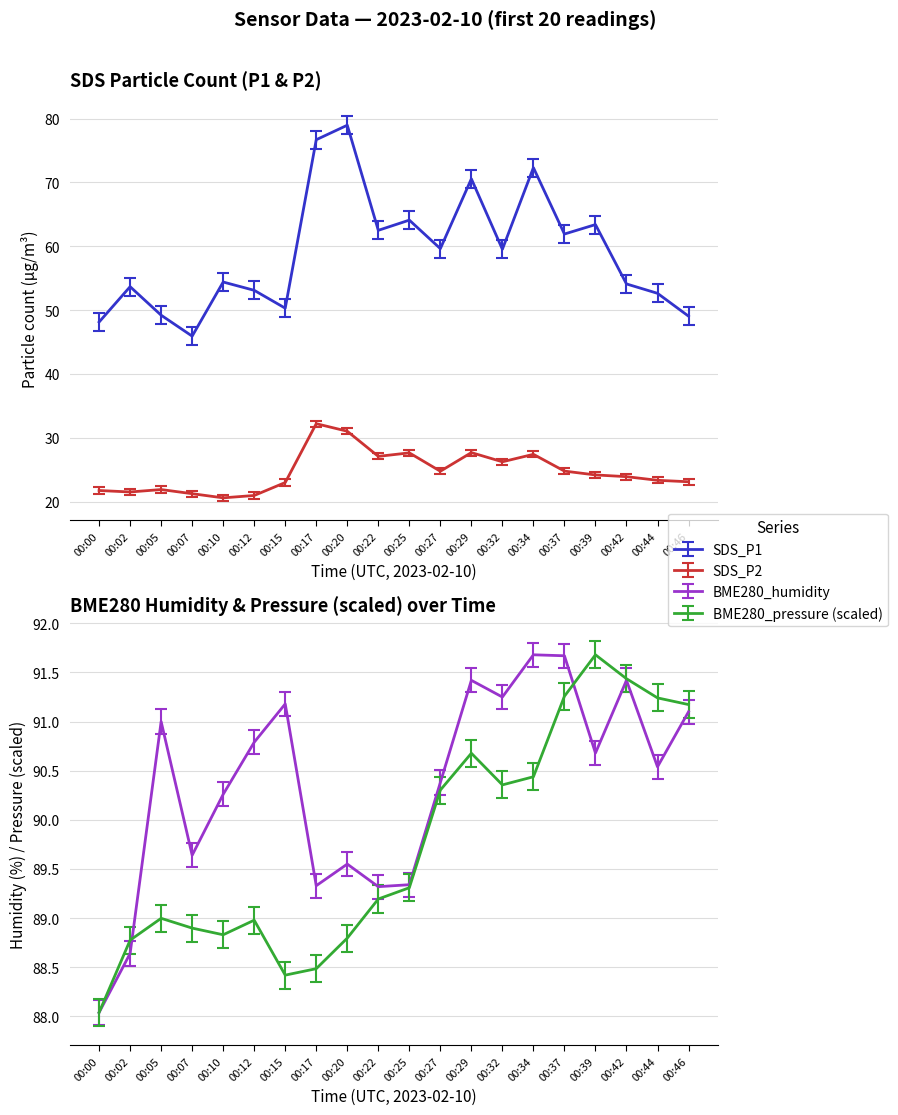

At 00:37, list the series in order from largest to smallest.

BME280_humidity, BME280_pressure, SDS_P1, SDS_P2